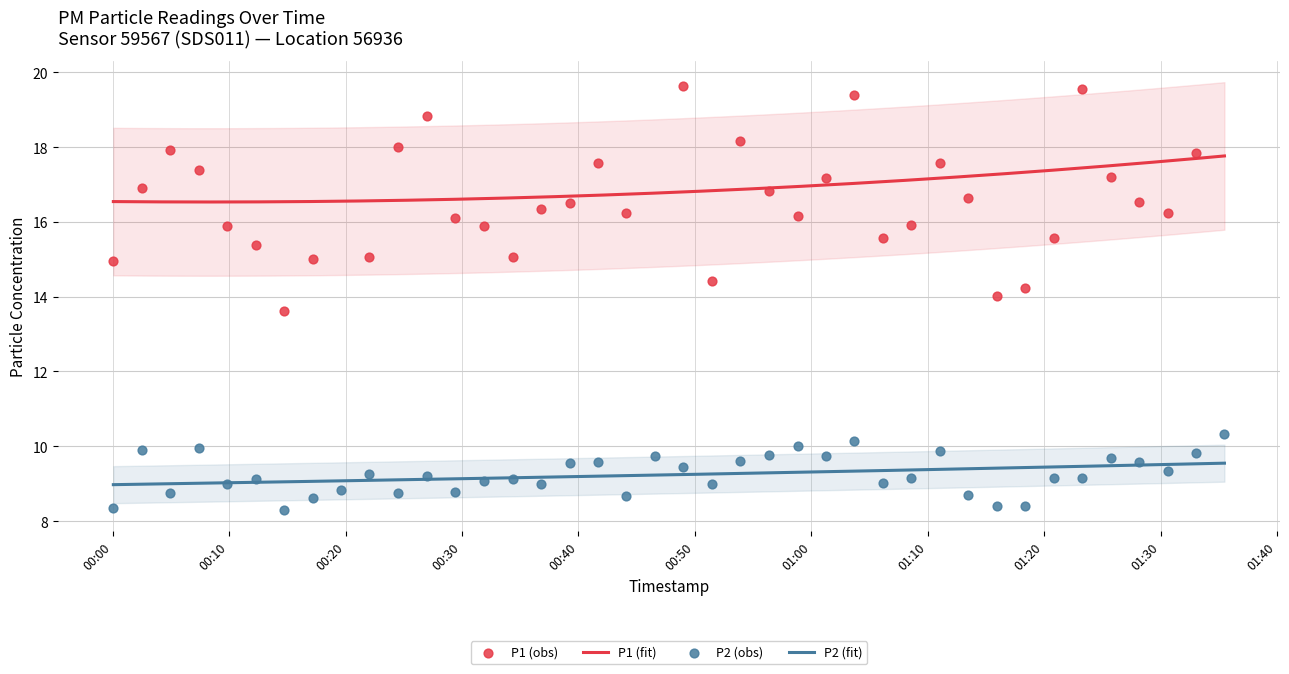

Which series has the largest total across all categories?

P1